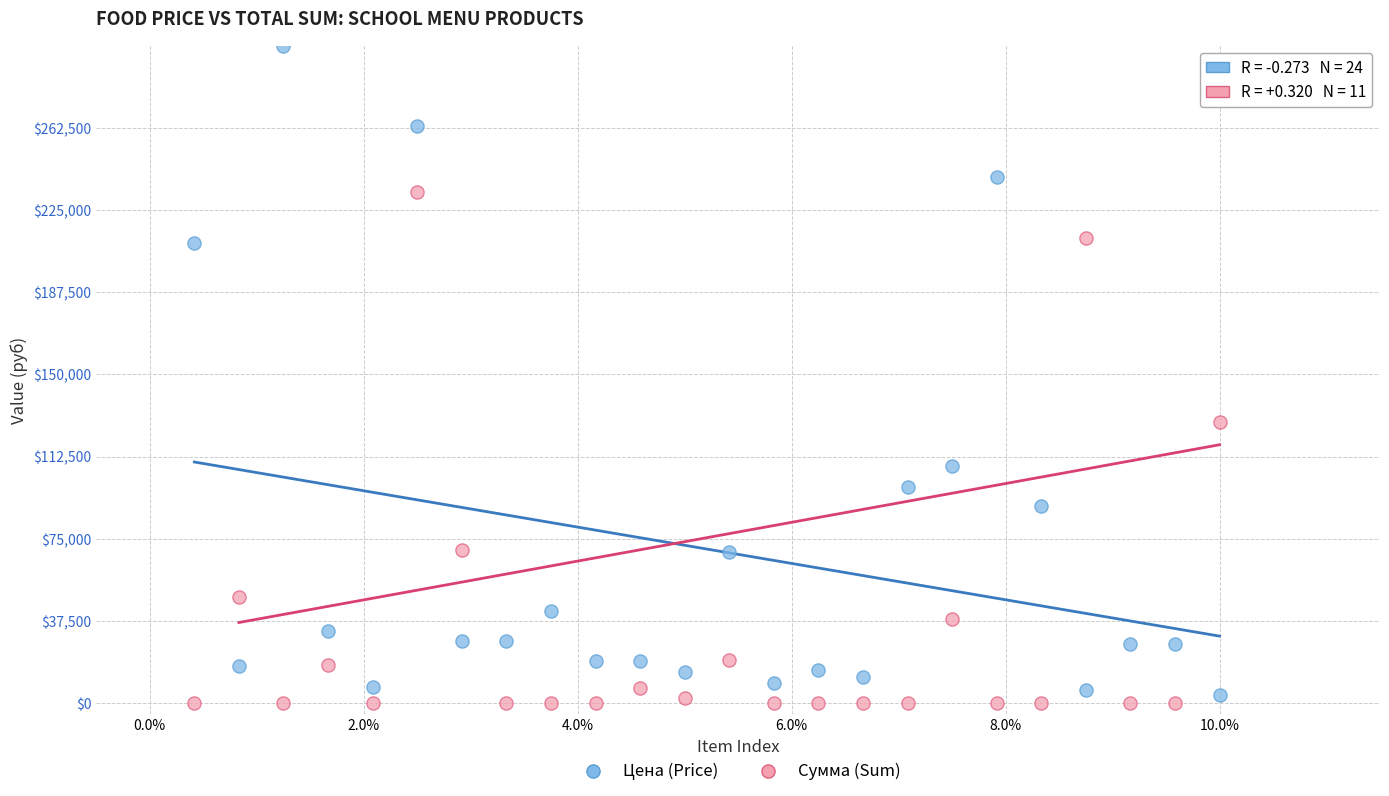

Across all series, what Y value is closest to 150000?

128160.0